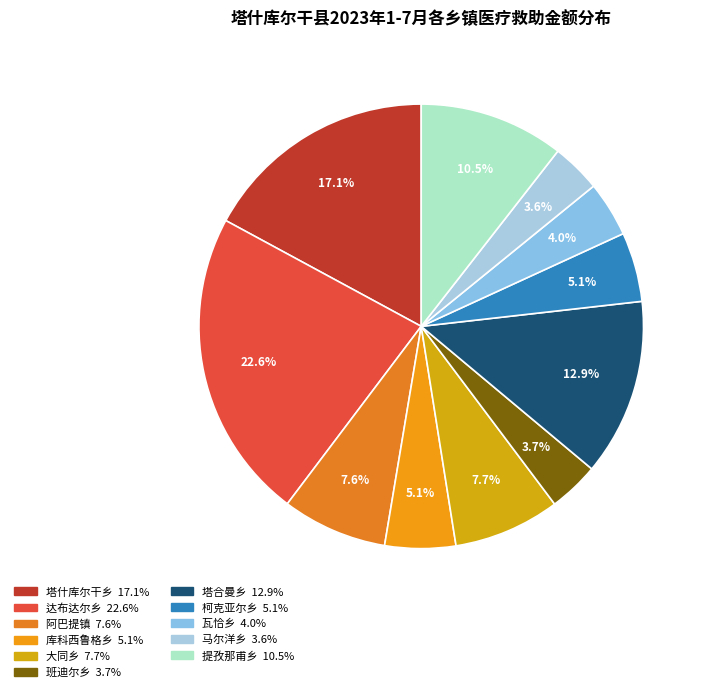

To the nearest percent, what is the average slice percentage?

9%